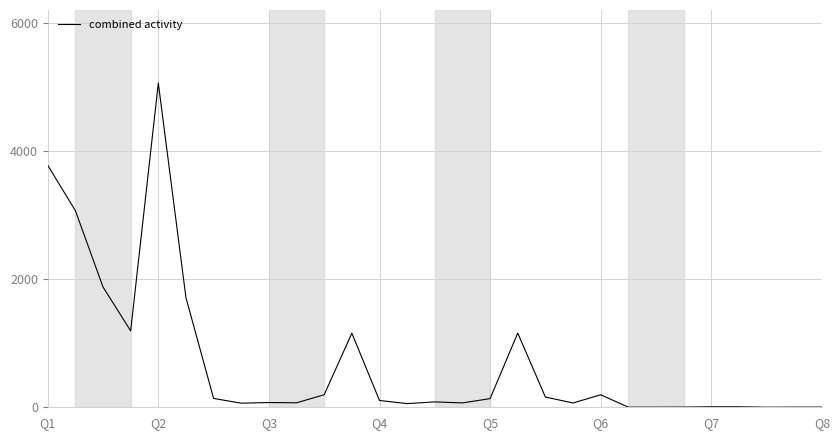

What is the difference between the maximum and minimum values?

5058